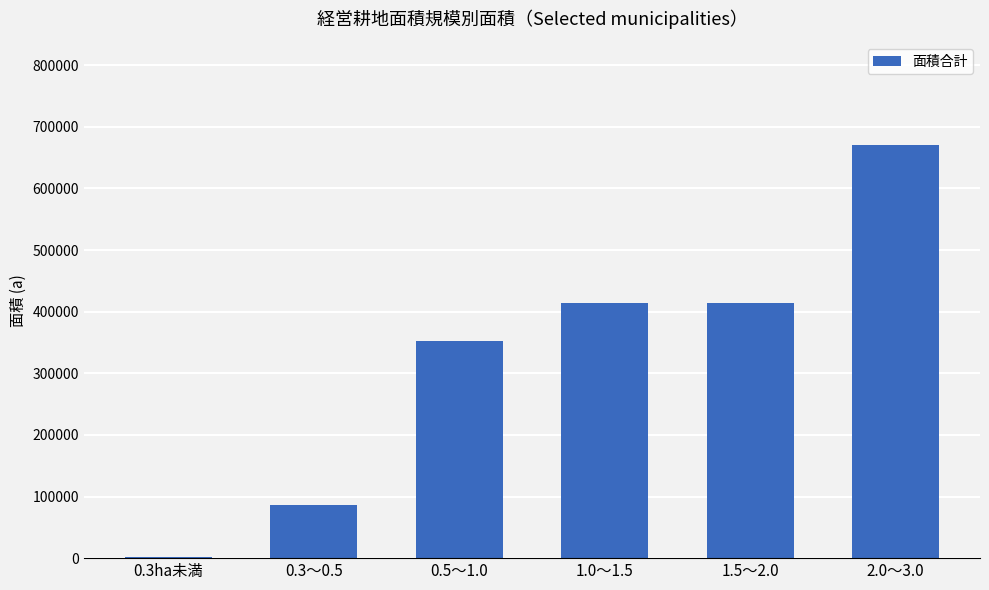

At which category does the chart reach its peak across all series?

2.0～3.0